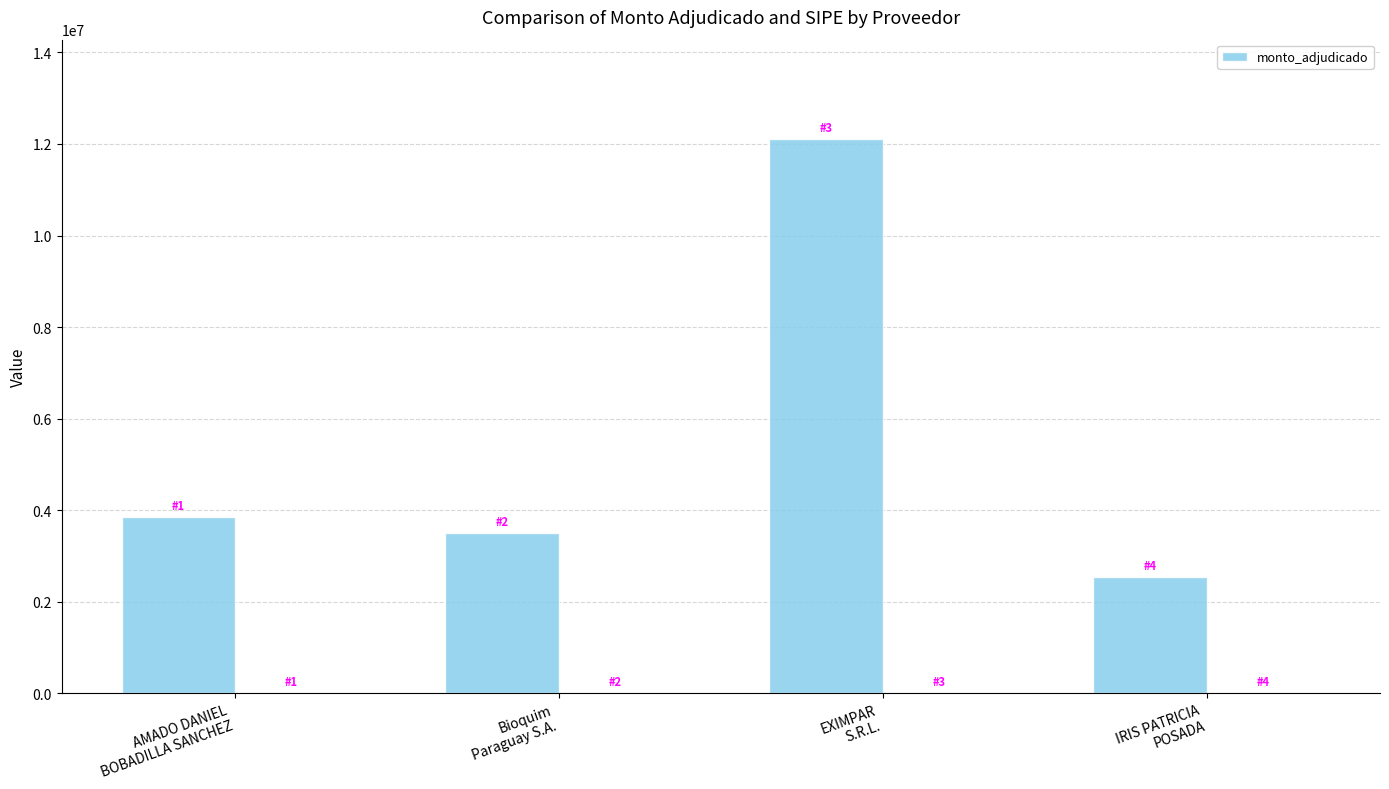

Read the value at IRIS PATRICIA
POSADA, to the nearest 50.

2533150